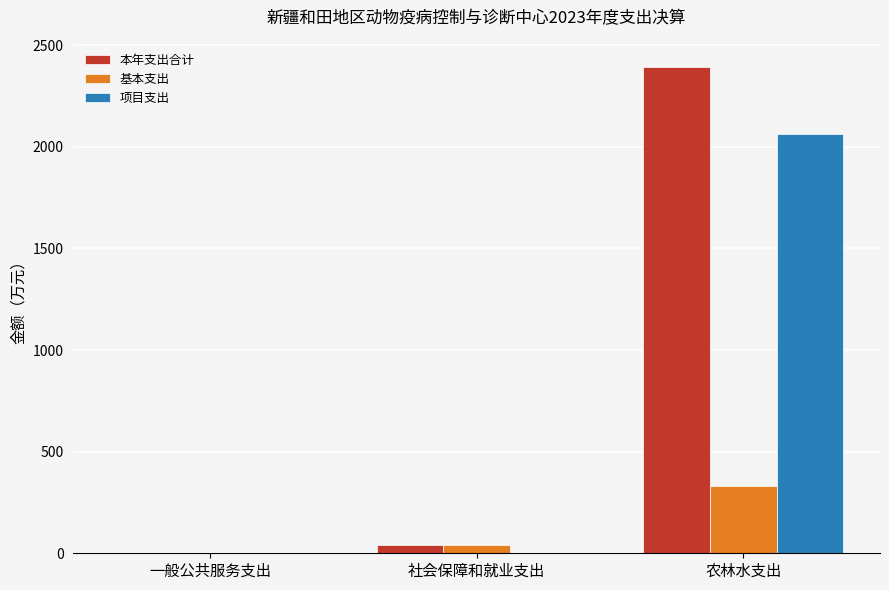

At which label is 本年支出合计 closest to 1197?

社会保障和就业支出